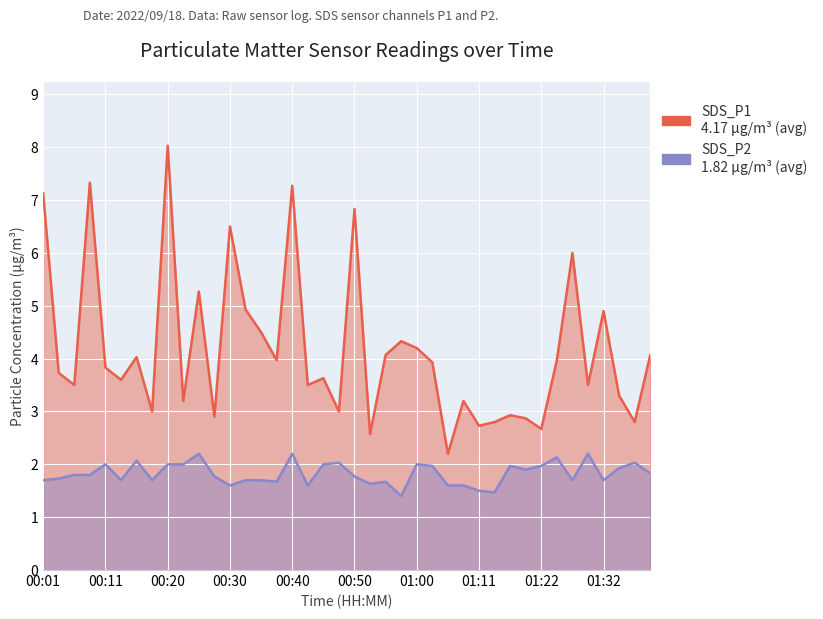

What is the value of the SDS_P2 point at the 24th from the left?

1.4